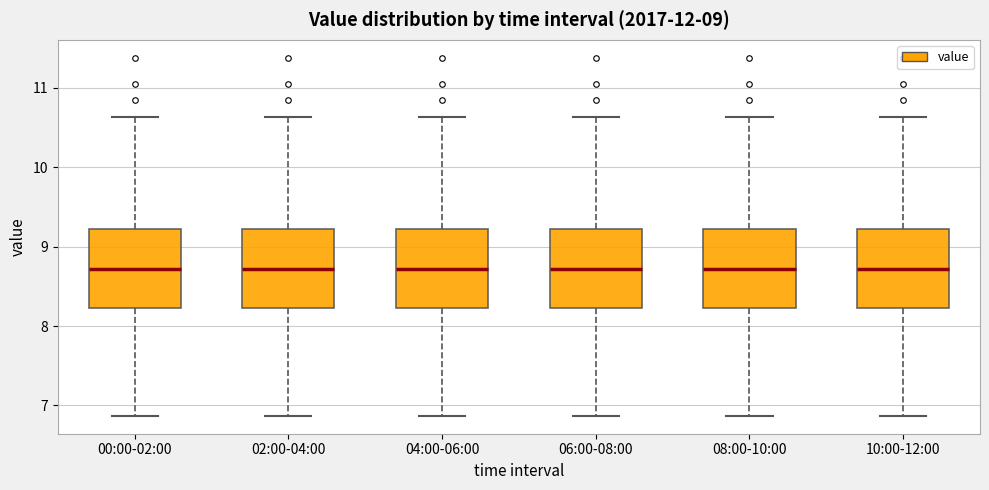

Reading left to right, transcribe this box plot: for each box, give where its median line is, the range the box spans, and where its two whiskers end, as read against the y-axis. The values are not printed on the chart, so give them approximately, as read against the axis.

00:00-02:00: median 8.7, box 8.2 to 9.2, whiskers 6.9 to 10.6
02:00-04:00: median 8.7, box 8.2 to 9.2, whiskers 6.9 to 10.6
04:00-06:00: median 8.7, box 8.2 to 9.2, whiskers 6.9 to 10.6
06:00-08:00: median 8.7, box 8.2 to 9.2, whiskers 6.9 to 10.6
08:00-10:00: median 8.7, box 8.2 to 9.2, whiskers 6.9 to 10.6
10:00-12:00: median 8.7, box 8.2 to 9.2, whiskers 6.9 to 10.6